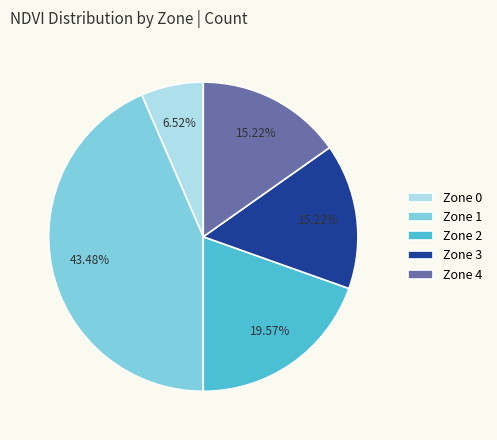

How many segments does this pie chart have?

5